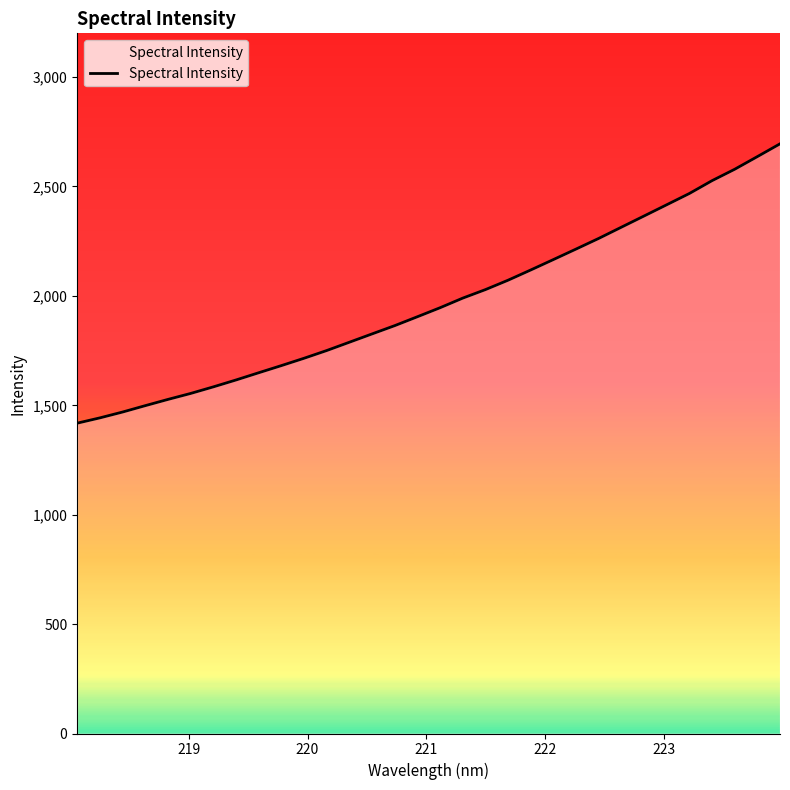

What is the minimum value shown in the chart?

1418.3